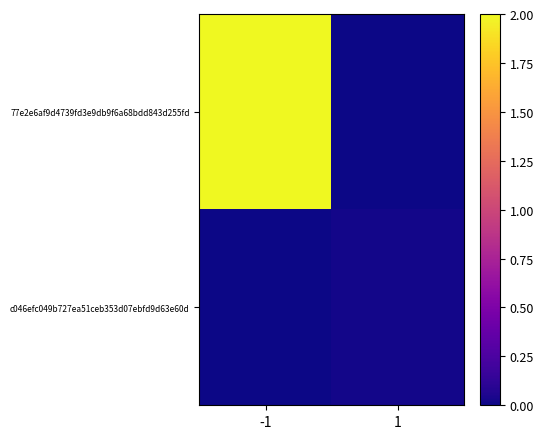

Rank the series by their maximum value, from lowest to highest.

c046efc049b727ea51ceb353d07ebfd9d63e60d, 77e2e6af9d4739fd3e9db9f6a68bdd843d255fd